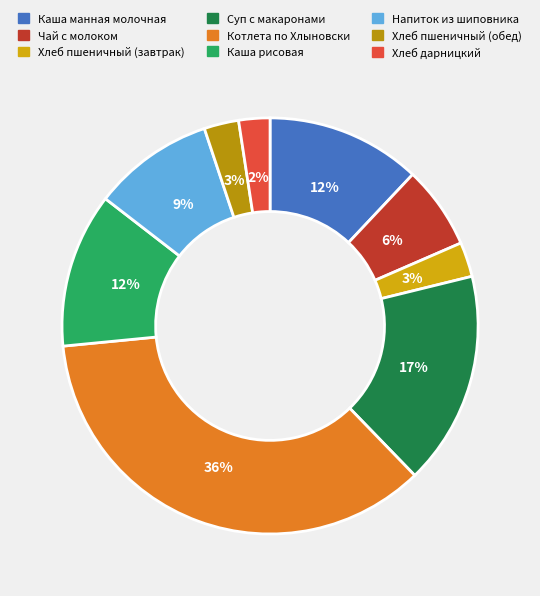

What is the ratio of the value at Чай с молоком to the value at Каша манная молочная?

0.5